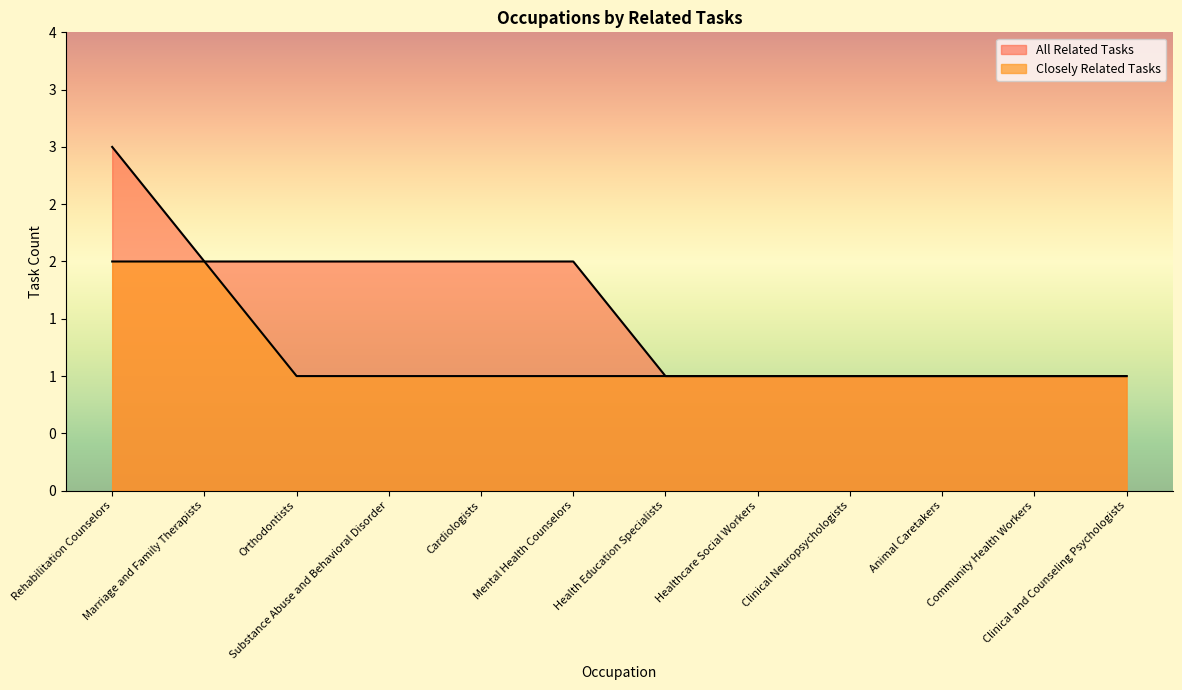

At which category is the sum across all series the highest?

Rehabilitation Counselors